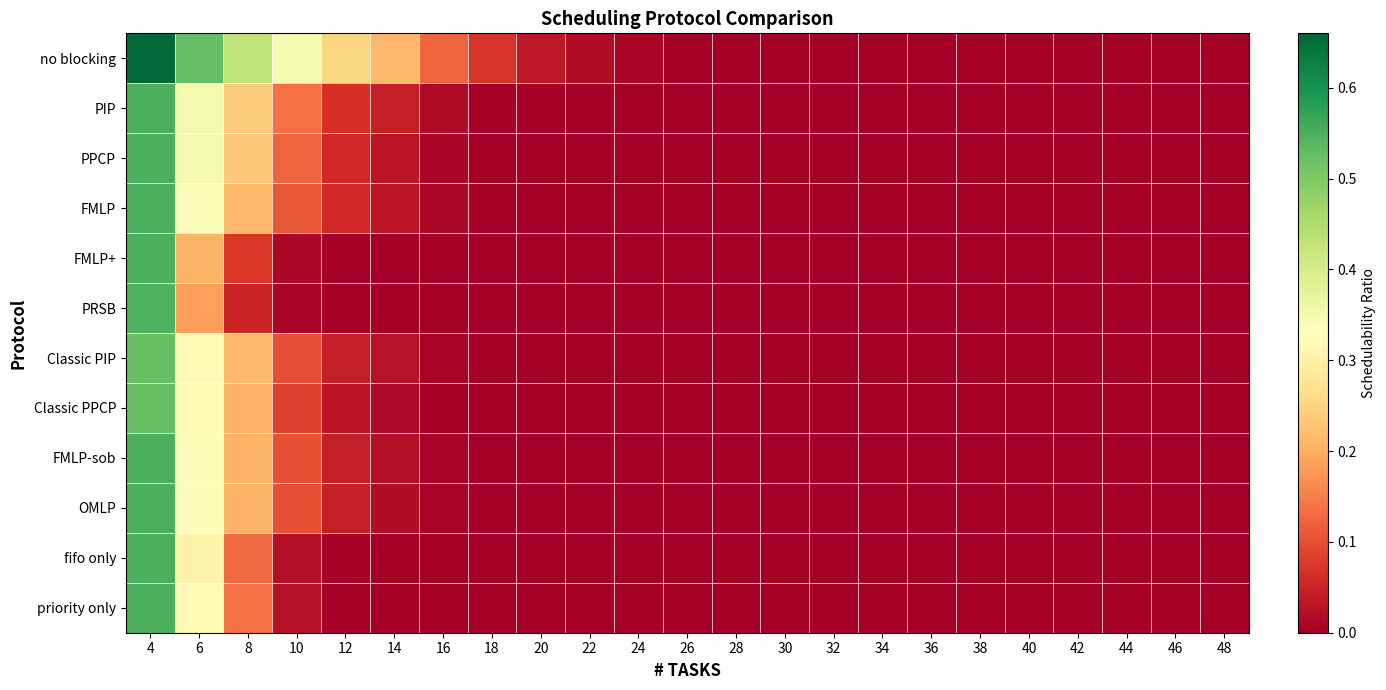

Reading left to right, transcribe all the data shown in this chart.

no blocking: 4=0.7	6=0.5	8=0.4	10=0.3	12=0.3	14=0.2	16=0.1	18=0.1	20=0.0	22=0.0	24=0.0	26=0.0	28=0.0	30=0.0	32=0.0	34=0.0	36=0.0	38=0.0	40=0.0	42=0.0	44=0.0	46=0.0	48=0.0
PIP: 4=0.5	6=0.4	8=0.2	10=0.1	12=0.1	14=0.0	16=0.0	18=0.0	20=0.0	22=0.0	24=0.0	26=0.0	28=0.0	30=0.0	32=0.0	34=0.0	36=0.0	38=0.0	40=0.0	42=0.0	44=0.0	46=0.0	48=0.0
PPCP: 4=0.5	6=0.4	8=0.2	10=0.1	12=0.1	14=0.0	16=0.0	18=0.0	20=0.0	22=0.0	24=0.0	26=0.0	28=0.0	30=0.0	32=0.0	34=0.0	36=0.0	38=0.0	40=0.0	42=0.0	44=0.0	46=0.0	48=0.0
FMLP: 4=0.5	6=0.3	8=0.2	10=0.1	12=0.1	14=0.0	16=0.0	18=0.0	20=0.0	22=0.0	24=0.0	26=0.0	28=0.0	30=0.0	32=0.0	34=0.0	36=0.0	38=0.0	40=0.0	42=0.0	44=0.0	46=0.0	48=0.0
FMLP+: 4=0.5	6=0.2	8=0.1	10=0.0	12=0.0	14=0.0	16=0.0	18=0.0	20=0.0	22=0.0	24=0.0	26=0.0	28=0.0	30=0.0	32=0.0	34=0.0	36=0.0	38=0.0	40=0.0	42=0.0	44=0.0	46=0.0	48=0.0
PRSB: 4=0.5	6=0.2	8=0.1	10=0.0	12=0.0	14=0.0	16=0.0	18=0.0	20=0.0	22=0.0	24=0.0	26=0.0	28=0.0	30=0.0	32=0.0	34=0.0	36=0.0	38=0.0	40=0.0	42=0.0	44=0.0	46=0.0	48=0.0
Classic PIP: 4=0.5	6=0.3	8=0.2	10=0.1	12=0.0	14=0.0	16=0.0	18=0.0	20=0.0	22=0.0	24=0.0	26=0.0	28=0.0	30=0.0	32=0.0	34=0.0	36=0.0	38=0.0	40=0.0	42=0.0	44=0.0	46=0.0	48=0.0
Classic PPCP: 4=0.5	6=0.3	8=0.2	10=0.1	12=0.0	14=0.0	16=0.0	18=0.0	20=0.0	22=0.0	24=0.0	26=0.0	28=0.0	30=0.0	32=0.0	34=0.0	36=0.0	38=0.0	40=0.0	42=0.0	44=0.0	46=0.0	48=0.0
FMLP-sob: 4=0.5	6=0.3	8=0.2	10=0.1	12=0.0	14=0.0	16=0.0	18=0.0	20=0.0	22=0.0	24=0.0	26=0.0	28=0.0	30=0.0	32=0.0	34=0.0	36=0.0	38=0.0	40=0.0	42=0.0	44=0.0	46=0.0	48=0.0
OMLP: 4=0.5	6=0.3	8=0.2	10=0.1	12=0.0	14=0.0	16=0.0	18=0.0	20=0.0	22=0.0	24=0.0	26=0.0	28=0.0	30=0.0	32=0.0	34=0.0	36=0.0	38=0.0	40=0.0	42=0.0	44=0.0	46=0.0	48=0.0
fifo only: 4=0.5	6=0.3	8=0.1	10=0.0	12=0.0	14=0.0	16=0.0	18=0.0	20=0.0	22=0.0	24=0.0	26=0.0	28=0.0	30=0.0	32=0.0	34=0.0	36=0.0	38=0.0	40=0.0	42=0.0	44=0.0	46=0.0	48=0.0
priority only: 4=0.5	6=0.3	8=0.1	10=0.0	12=0.0	14=0.0	16=0.0	18=0.0	20=0.0	22=0.0	24=0.0	26=0.0	28=0.0	30=0.0	32=0.0	34=0.0	36=0.0	38=0.0	40=0.0	42=0.0	44=0.0	46=0.0	48=0.0